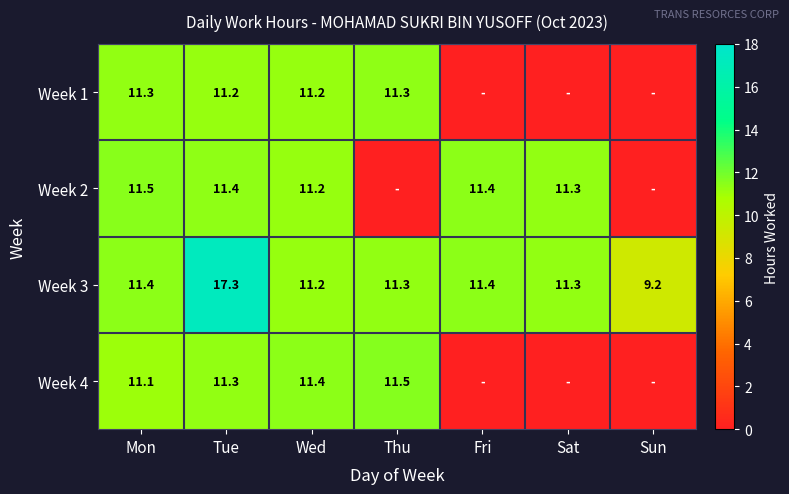

What is the total value across all series at Mon?

45.3